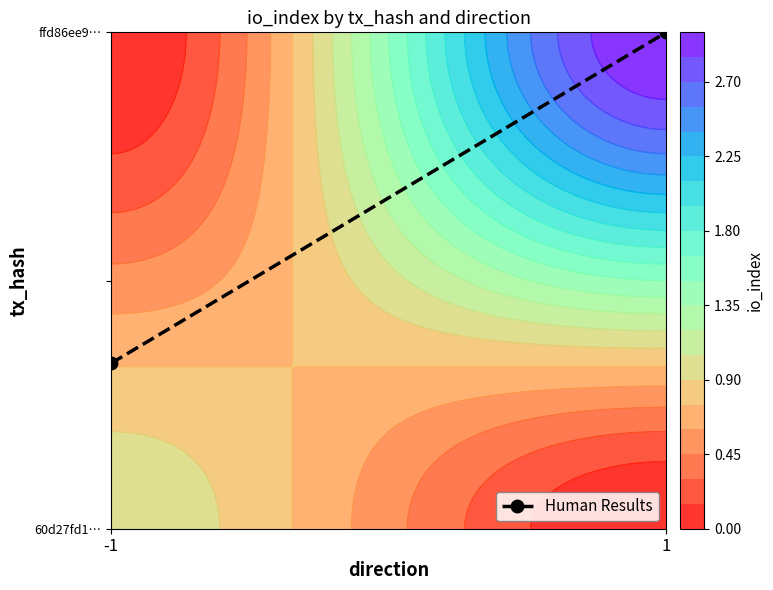

What is the change in value from -1 to 1?

+0.7